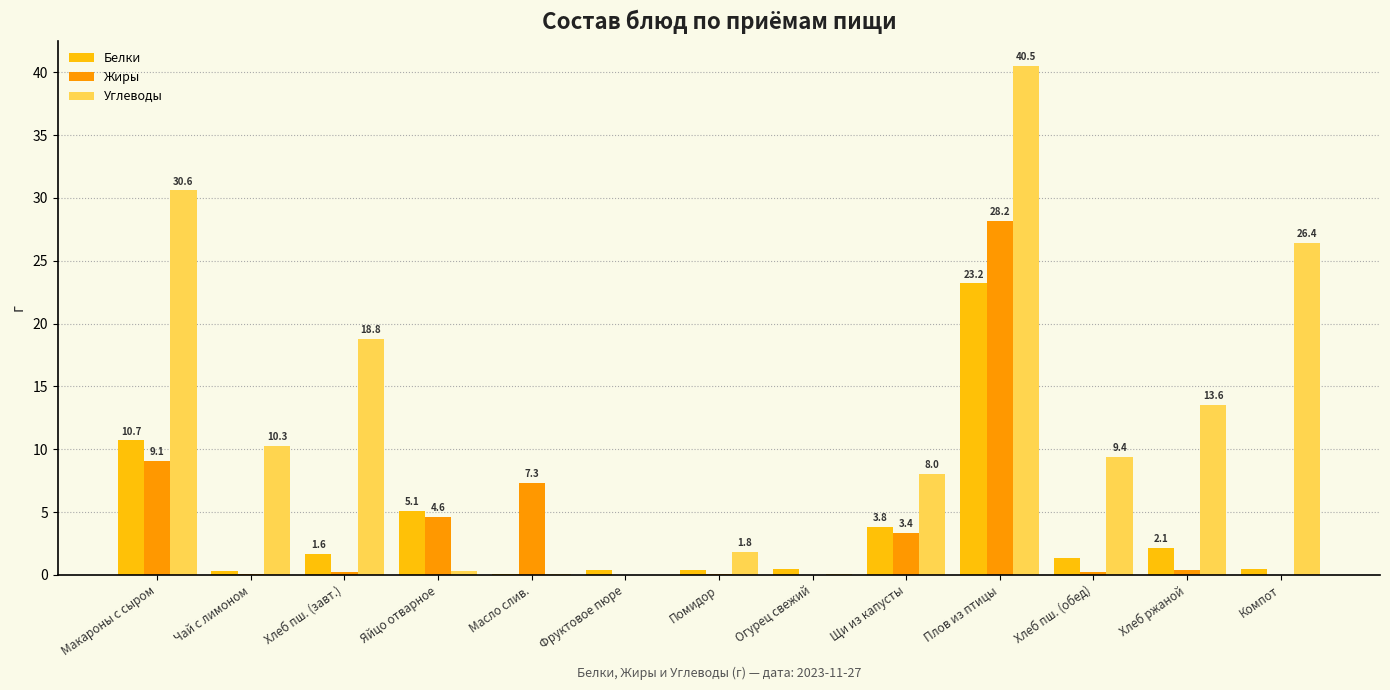

At which label does Углеводы reach its peak?

Плов из птицы